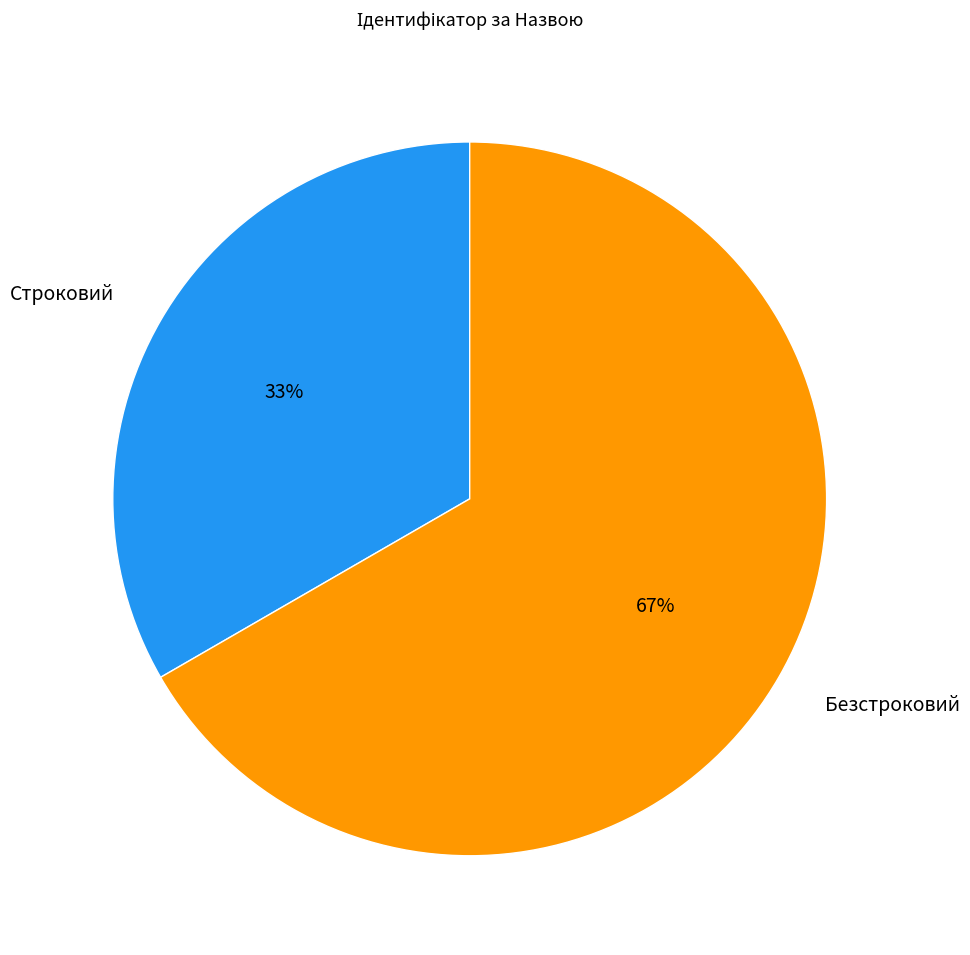

Which category has the biggest portion of the pie?

Безстроковий